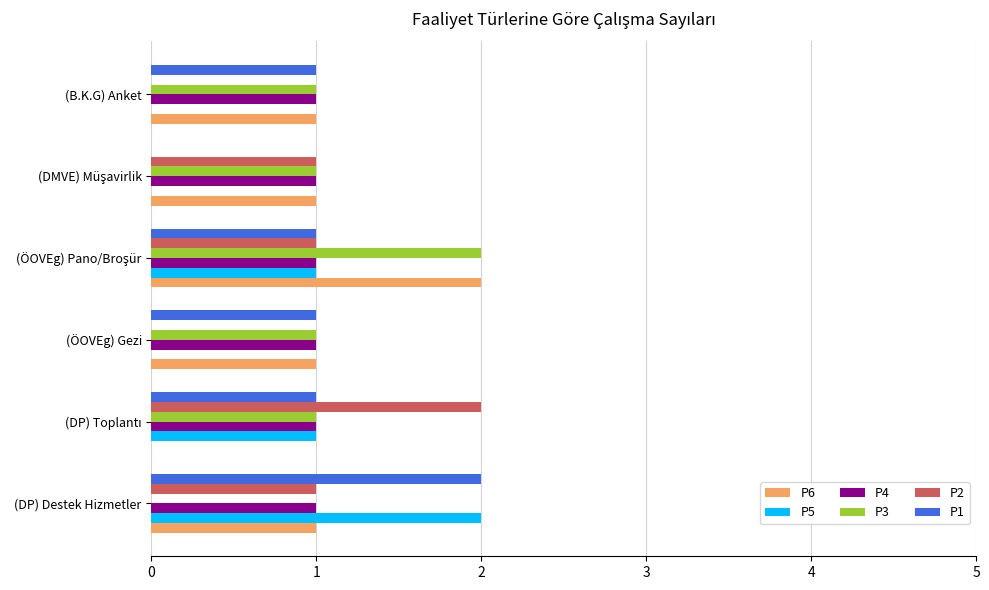

Count the number of categories in the chart.

6